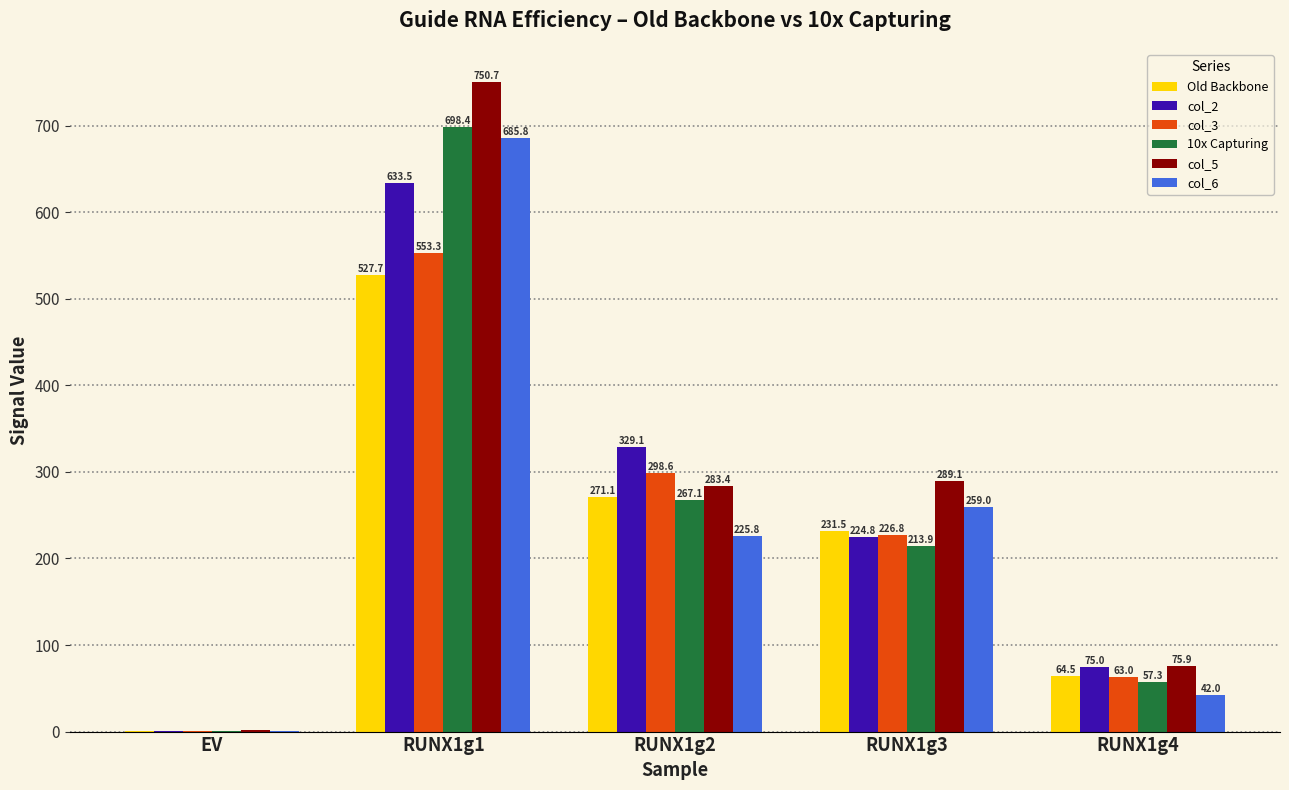

The value of col_5 at RUNX1g4 is 75.9. True or false?

True